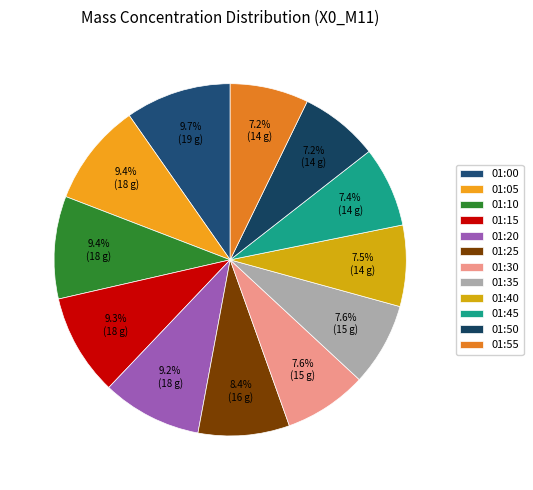

The 01:40 slice represents 2% of the pie. True or false?

False